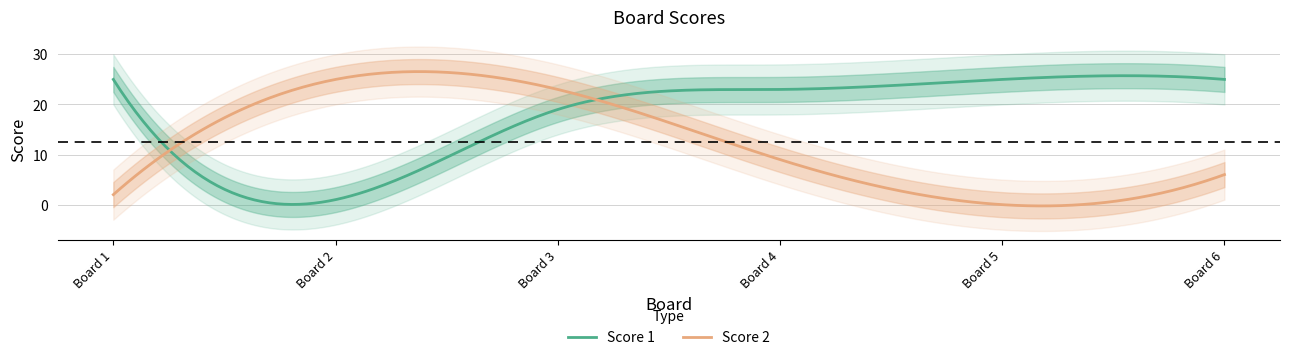

At 6, list the series in order from largest to smallest.

Score 1, Score 2